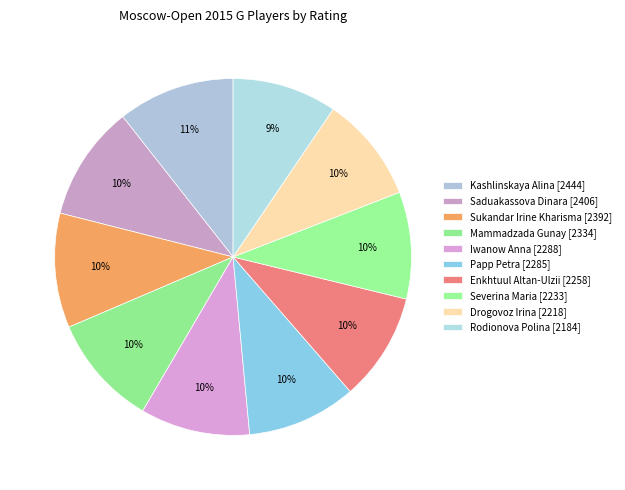

Is it true that Drogovoz Irina [2218] is 10% of the pie?

True